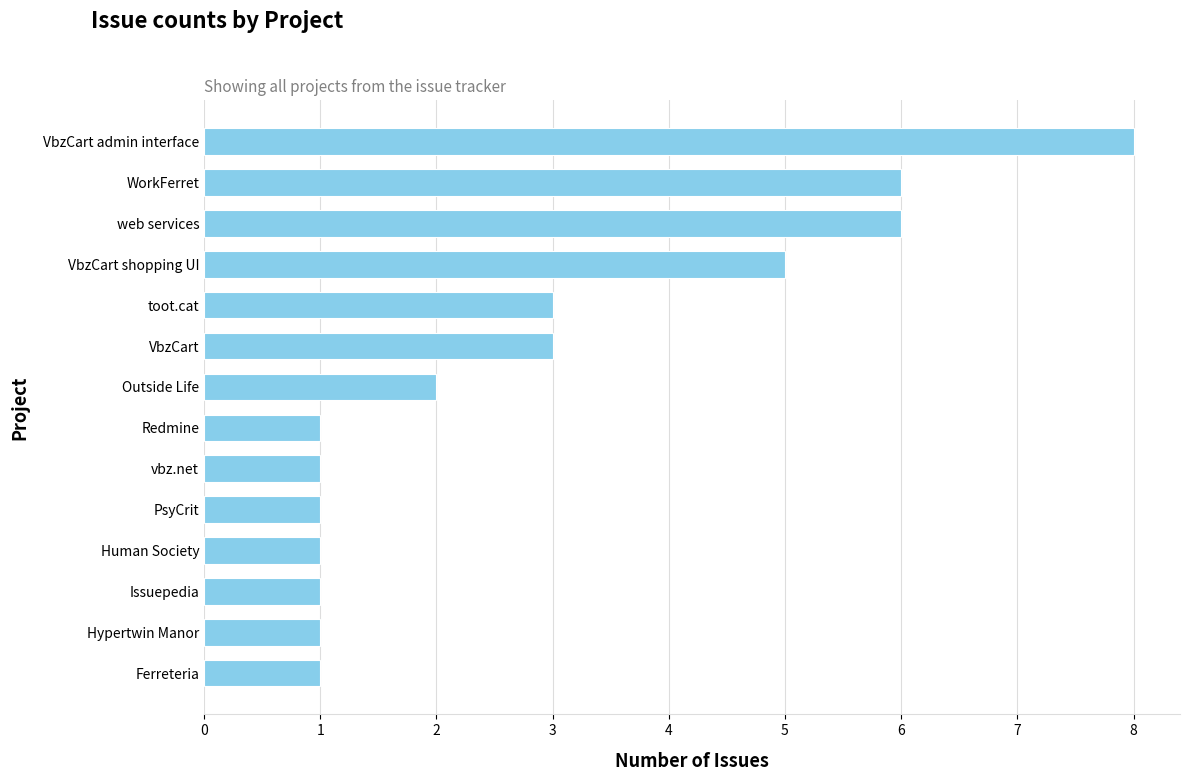

The value at web services is 4. True or false?

False